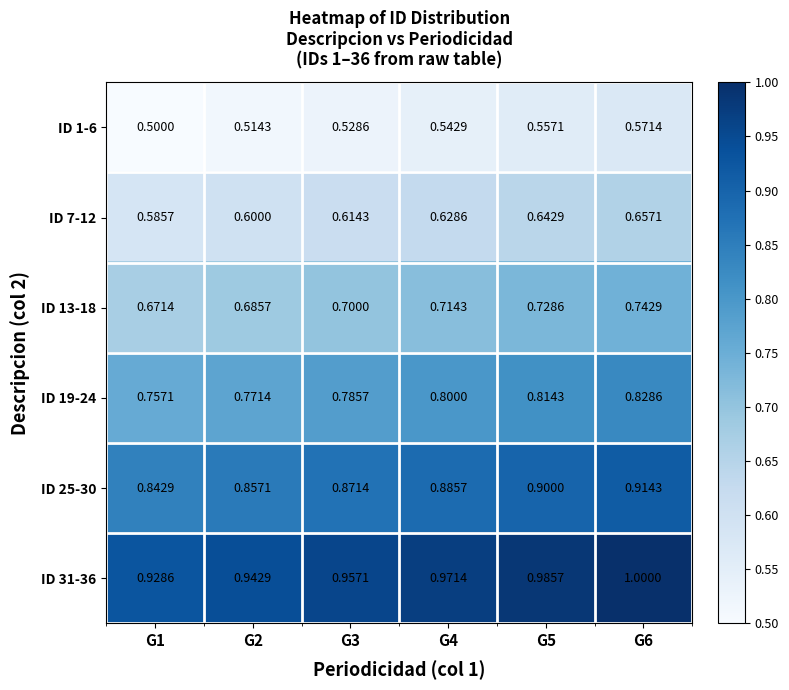

Which series has the largest total across all categories?

ID 31-36